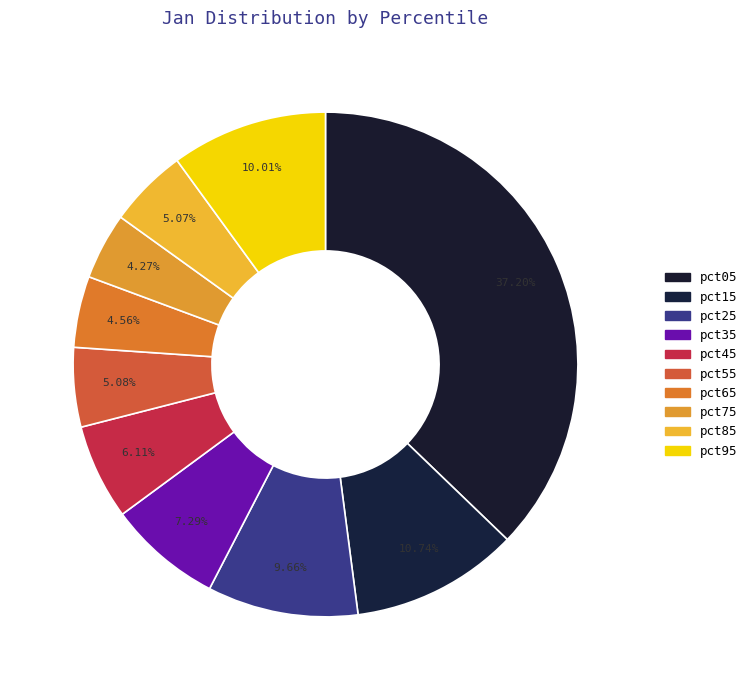

Is it true that pct45 is 6% of the pie?

True